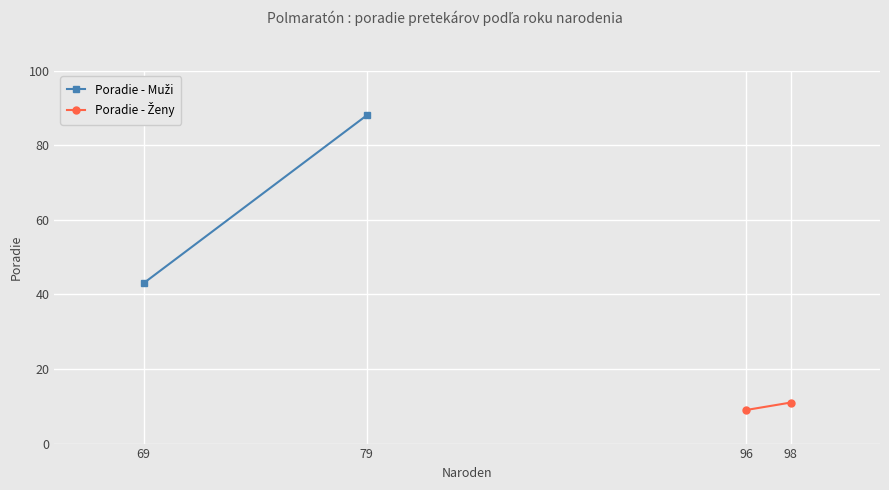

List the labels in order of Poradie - Muži value, largest first.

79, 69